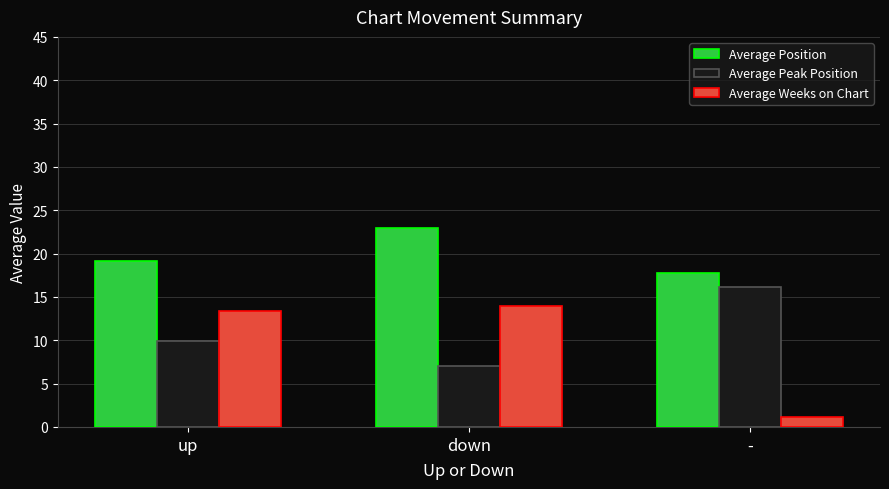

Are the bars horizontal?

No